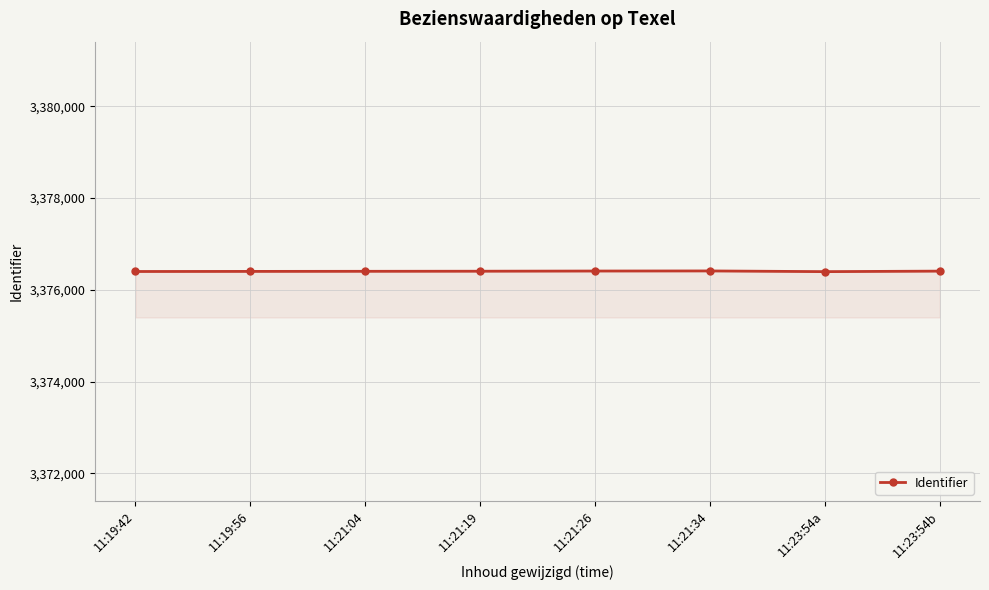

The value at 11:19:42 is 6049162. True or false?

False